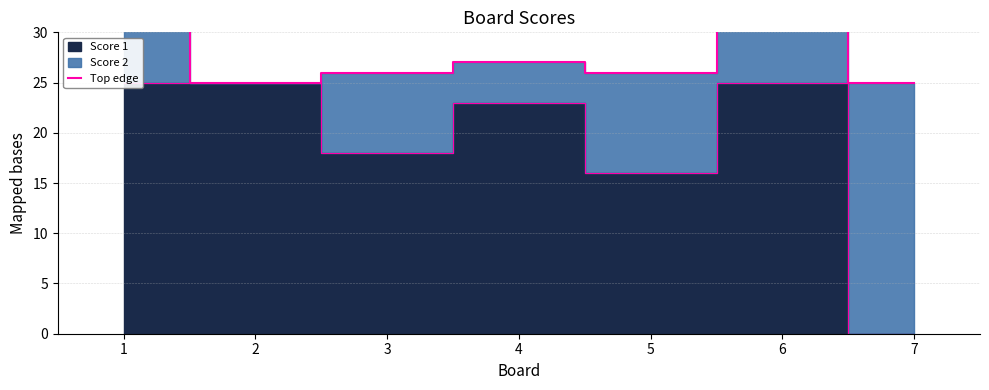

Reading left to right, transcribe all the data shown in this chart.

35	25	26	27	26	38	25